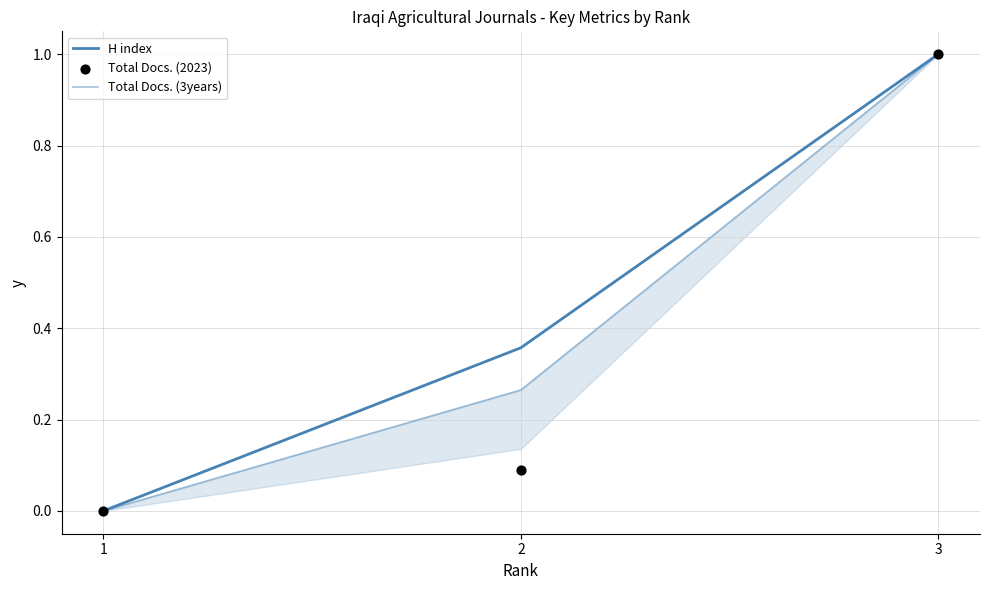

At how many categories does at least one series exceed 0?

2